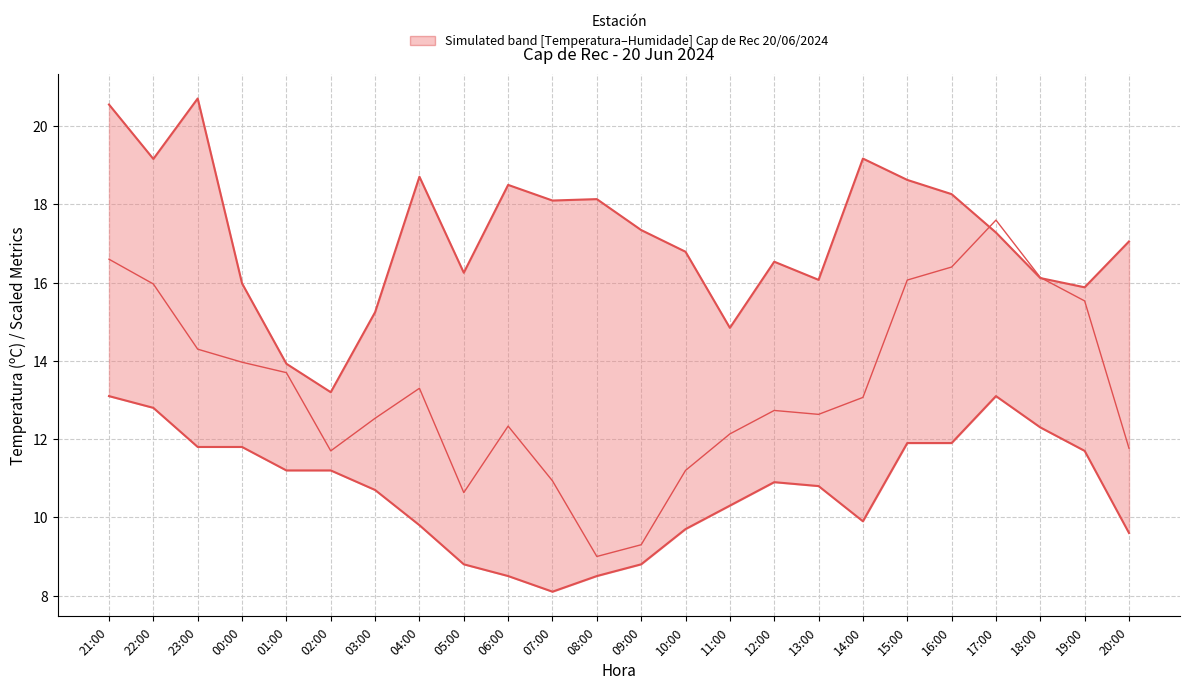

What is the maximum value shown in the chart?

20.7